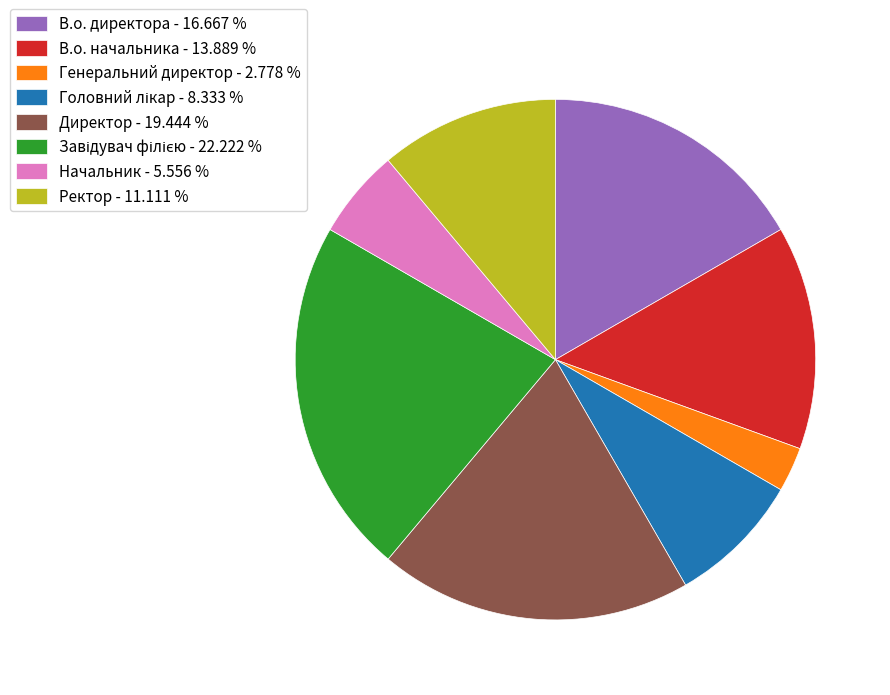

Does Директор - 19.444 % account for over 50% of the chart?

No